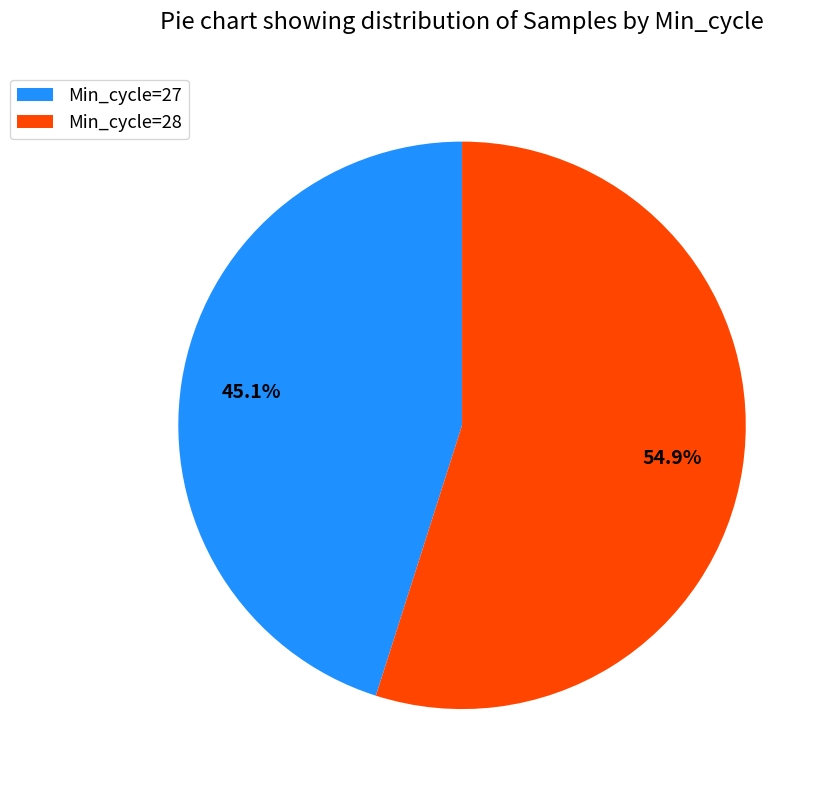

Which slice is the largest?

Min_cycle=28